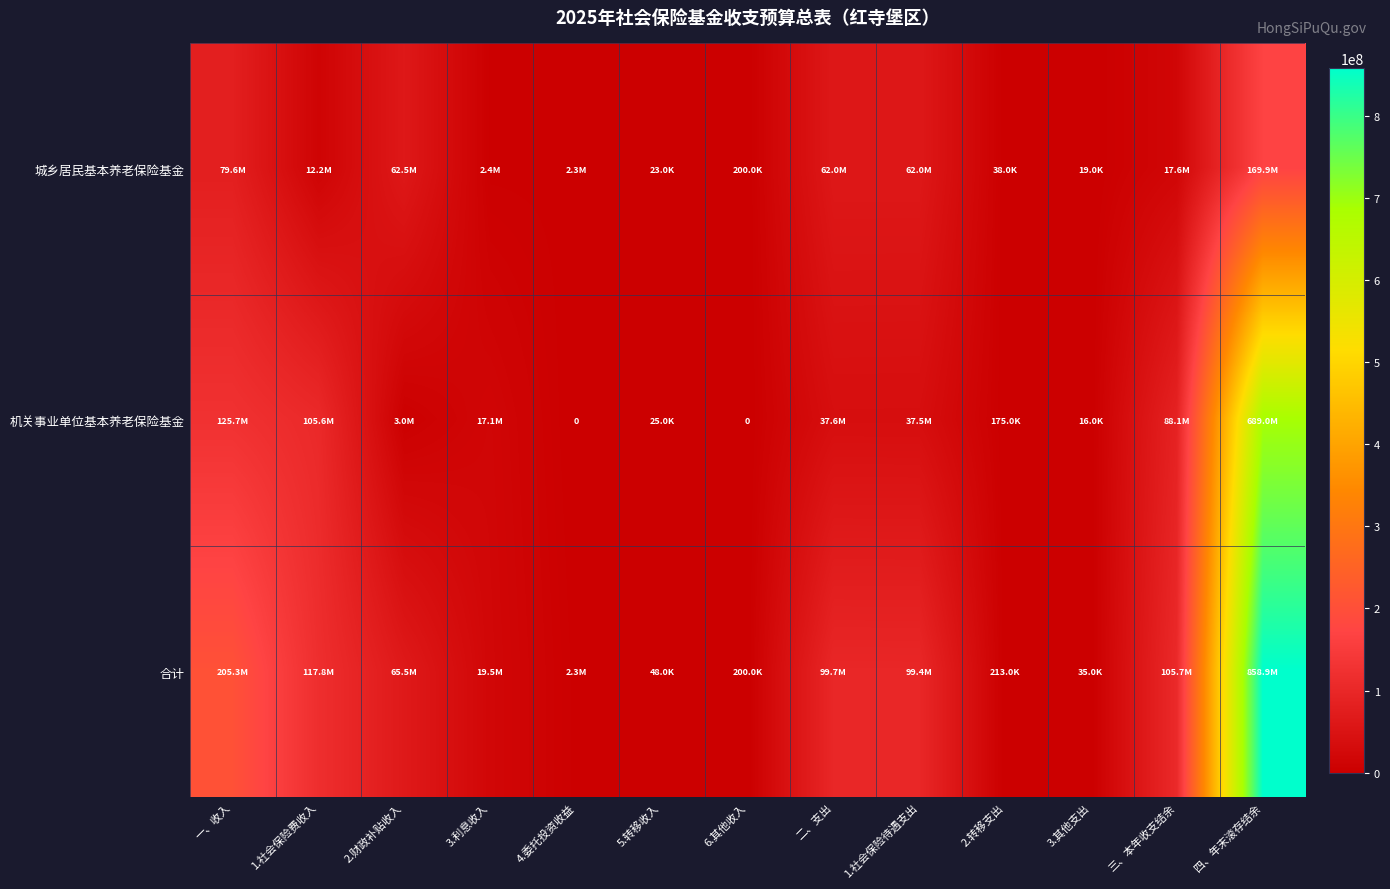

What is the average value of the 合计 series?

121124745.2